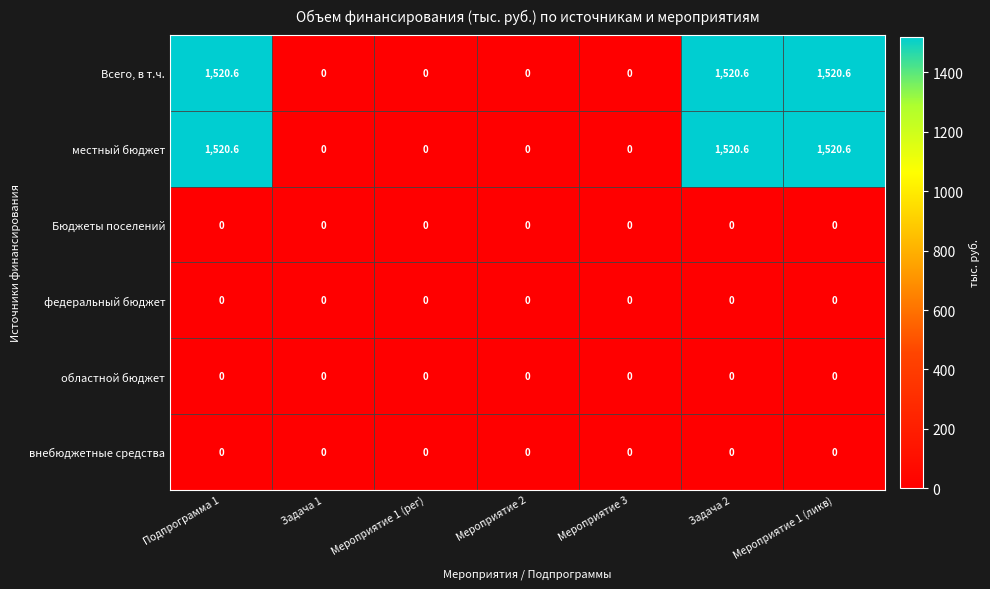

What is the difference between the second highest and minimum values in the местный бюджет series?

1520.6